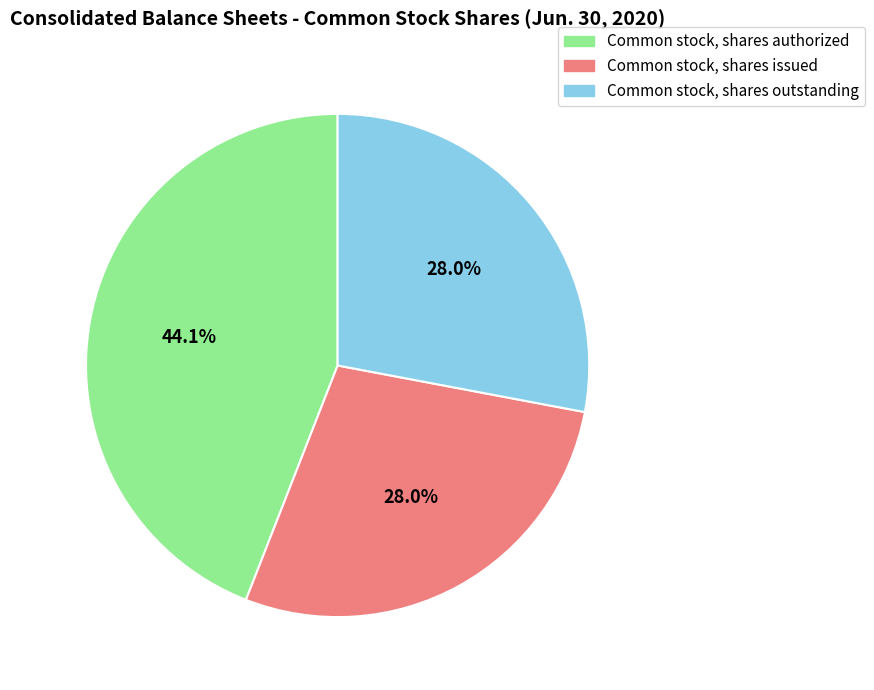

To the nearest percent, what is the difference between the Common stock, shares issued and Common stock, shares authorized slice percentages?

16%